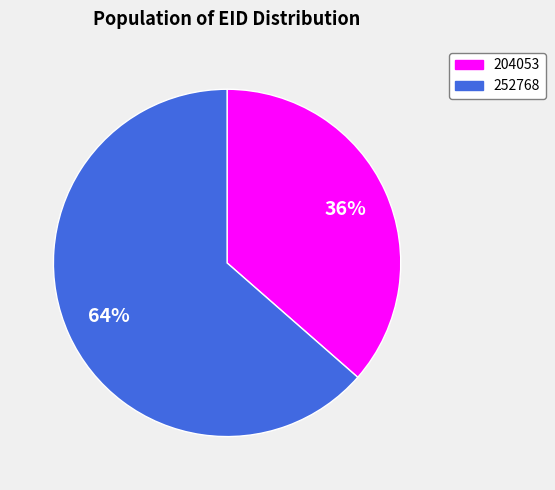

Is 252768 the majority of the pie?

Yes